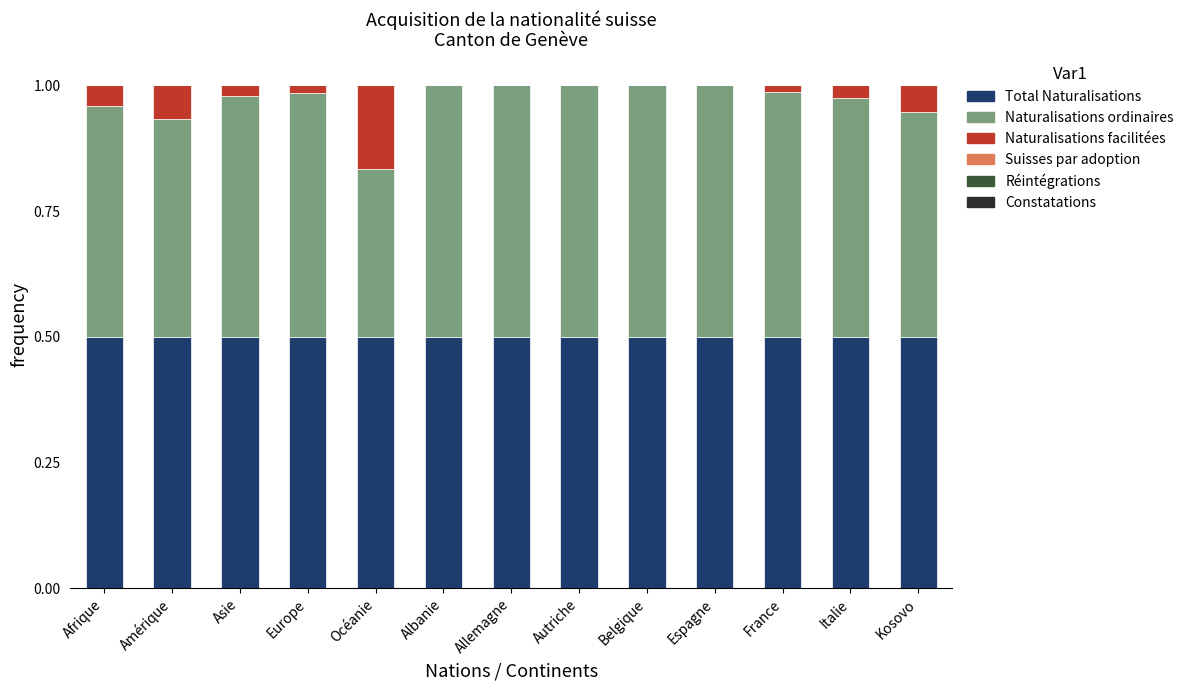

What is the total value across all series at Afrique?

1.0